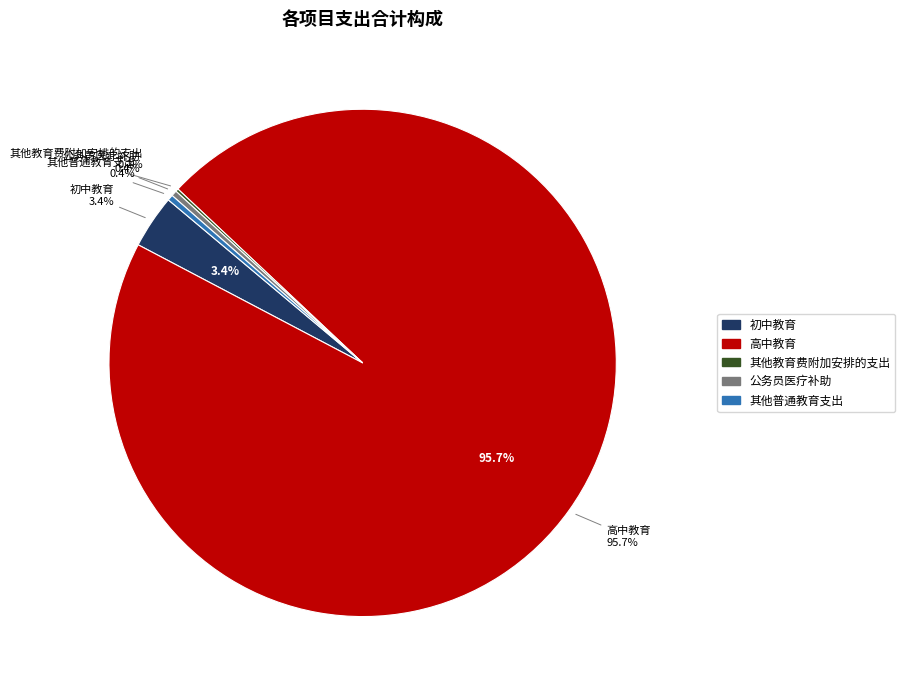

The 其他教育费附加安排的支出 slice represents 0% of the pie. True or false?

True